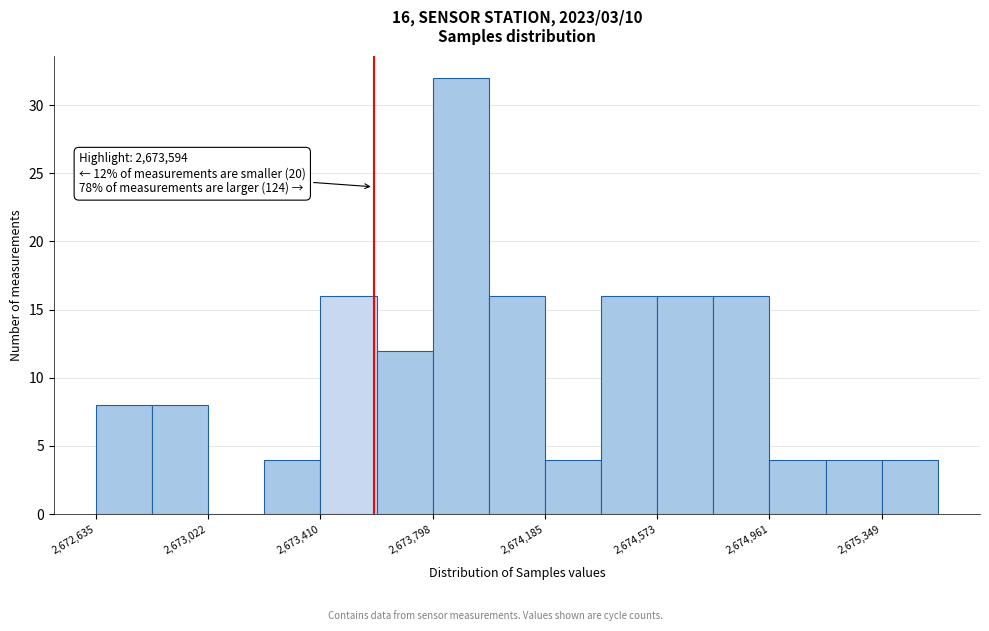

Read against the x-axis, roughly where is the centre of the tallest bar?

2673900